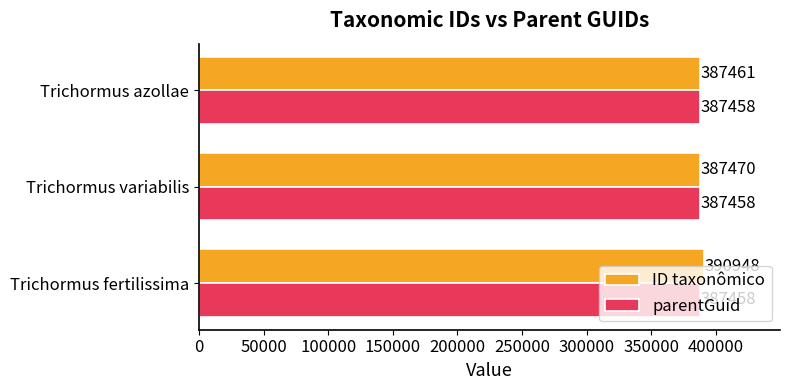

What is the maximum value shown in the chart?

390948